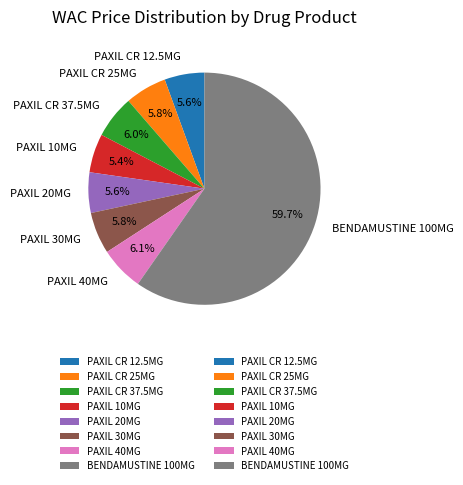

Which slice represents more than half of the pie?

BENDAMUSTINE 100MG